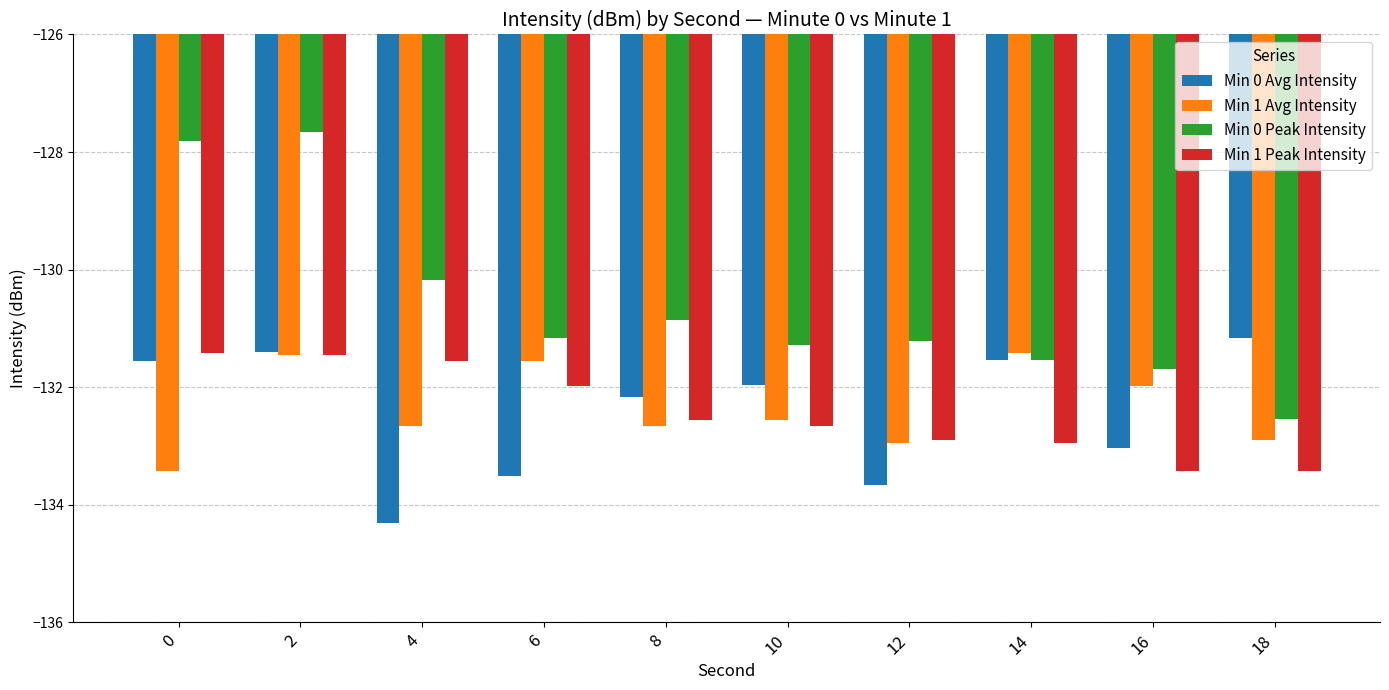

How many groups of bars are there?

10